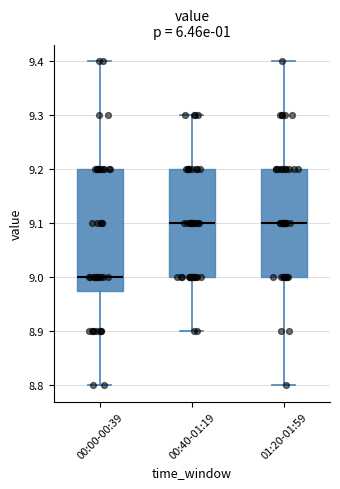

Reading left to right, transcribe this box plot: for each box, give where its median line is, the range the box spans, and where its two whiskers end, as read against the y-axis. The values are not printed on the chart, so give them approximately, as read against the axis.

00:00-00:39: median 9.00, box 8.98 to 9.20, whiskers 8.80 to 9.40
00:40-01:19: median 9.10, box 9.00 to 9.20, whiskers 8.90 to 9.30
01:20-01:59: median 9.10, box 9.00 to 9.20, whiskers 8.80 to 9.40